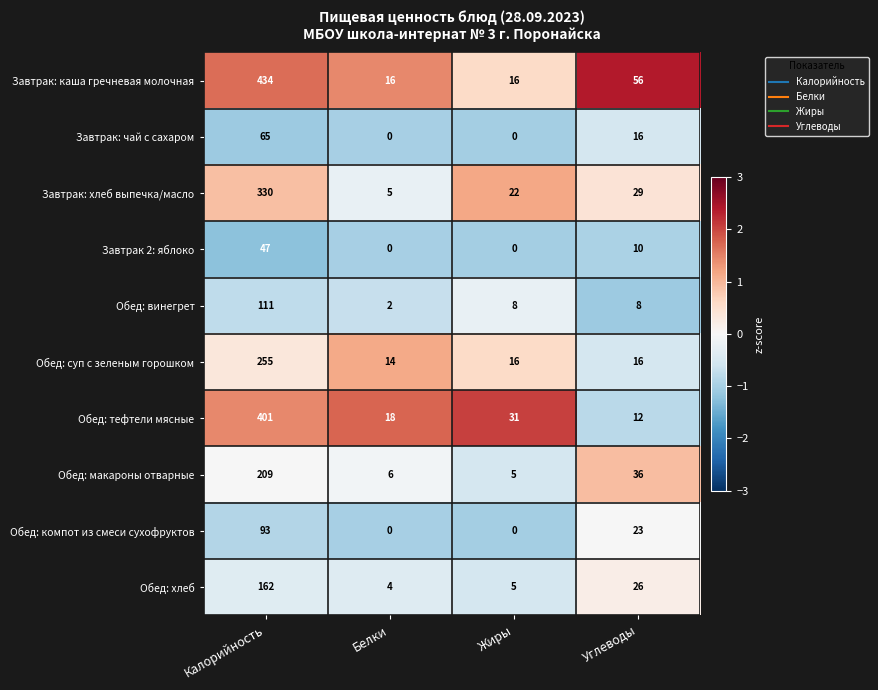

How many values in the Обед: компот из смеси сухофруктов series are below 23?

2